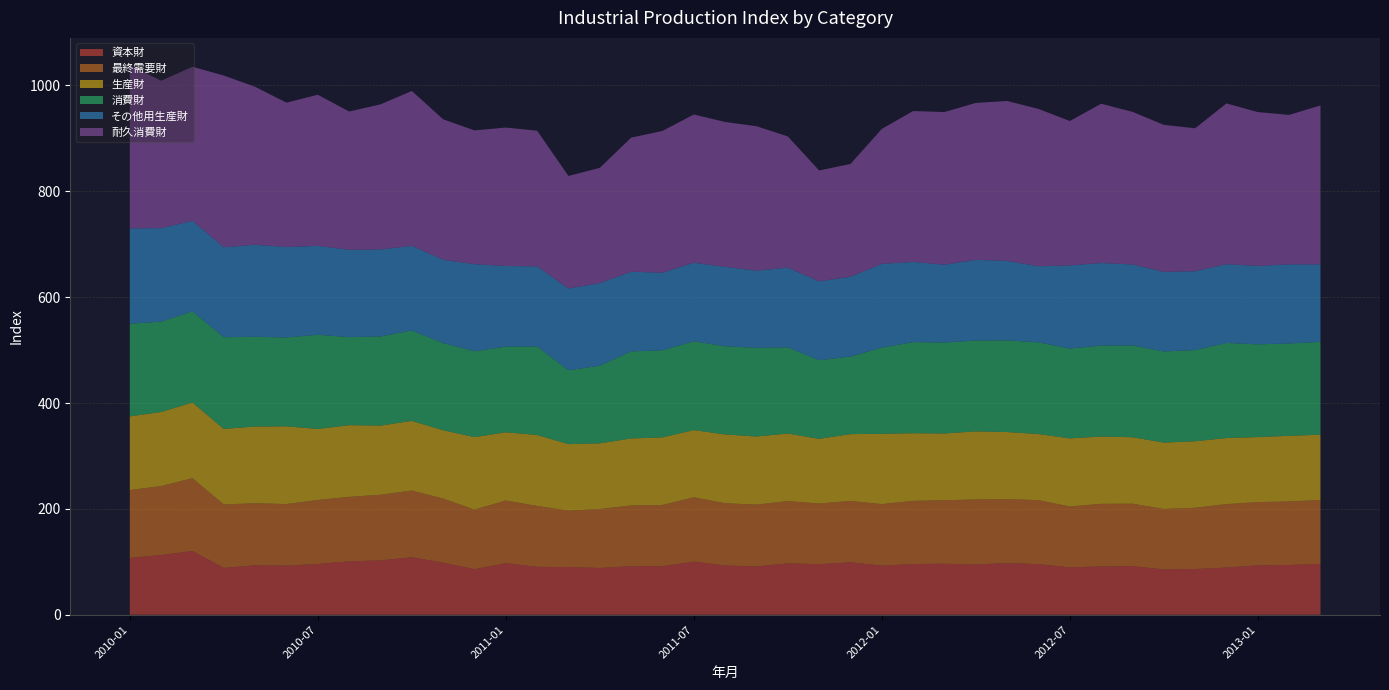

Reading right to left, transcribe all the data shown in this chart.

耐久消費財: 300.2	282.4	290.6	303.7	270.1	277.8	288.4	300.9	272.8	297.2	302.2	296.4	288.4	285.1	255.0	213.1	209.4	248.0	272.8	273.8	280.1	267.8	253.3	217.7	212.6	256.3	261.5	252.8	265.3	292.6	274.1	261.3	285.6	272.6	298.4	324.5	291.1	278.6	307.9
その他用生産財: 146.5	149.5	148.2	148.9	148.9	150.4	153.0	156.1	157.0	143.9	150.1	152.6	147.1	151.5	158.1	150.9	149.1	150.5	146.0	149.9	148.5	146.7	150.5	156.1	154.6	151.2	152.6	164.5	157.5	159.9	164.4	165.0	168.0	171.0	174.0	170.0	171.1	176.6	180.3
資本財: 96.0	94.0	93.3	89.2	86.4	85.7	91.8	91.4	89.5	95.6	97.6	94.9	96.4	95.8	92.8	99.1	95.6	97.0	91.3	93.0	100.2	91.7	91.8	88.3	90.2	90.5	97.4	86.1	98.4	108.6	102.7	101.0	95.9	92.7	93.4	88.5	120.5	112.9	107.2
最終需要財: 120.9	120.0	119.5	119.8	115.7	114.1	118.0	118.1	115.0	120.9	120.9	122.9	119.9	119.4	116.2	116.0	114.5	117.8	116.7	117.7	121.7	115.7	114.6	111.5	106.5	115.0	118.4	112.4	121.1	126.1	124.0	121.7	120.9	116.4	117.3	119.9	137.5	130.3	128.3
消費財: 175.3	174.4	175.2	179.6	172.3	172.1	173.4	171.8	169.7	173.2	173.2	171.5	171.8	172.1	162.9	146.4	148.5	162.9	167.4	166.6	167.7	164.5	164.5	146.6	139.4	167.4	161.6	162.2	164.7	170.8	168.4	166.3	177.8	167.9	169.5	173.2	172.1	170.7	175.0
生産財: 123.3	124.1	122.9	124.9	125.7	125.5	125.6	127.2	128.8	124.9	126.7	128.7	126.2	127.8	132.9	126.2	122.3	127.6	128.8	130.0	127.0	127.7	126.7	124.1	125.7	134.1	129.0	137.1	129.1	131.6	130.7	135.5	134.3	146.9	144.9	142.7	143.0	139.9	139.3